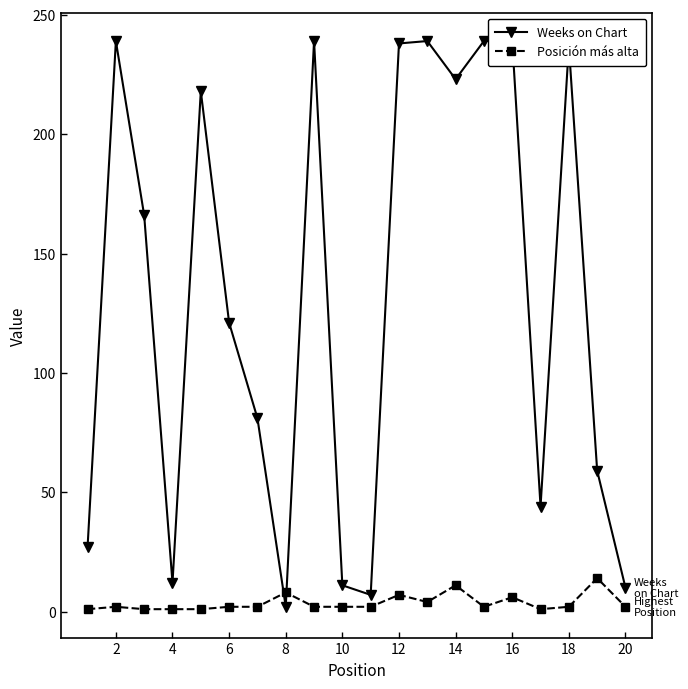

What are all the series names shown in the legend?

Weeks on Chart, Posición más alta